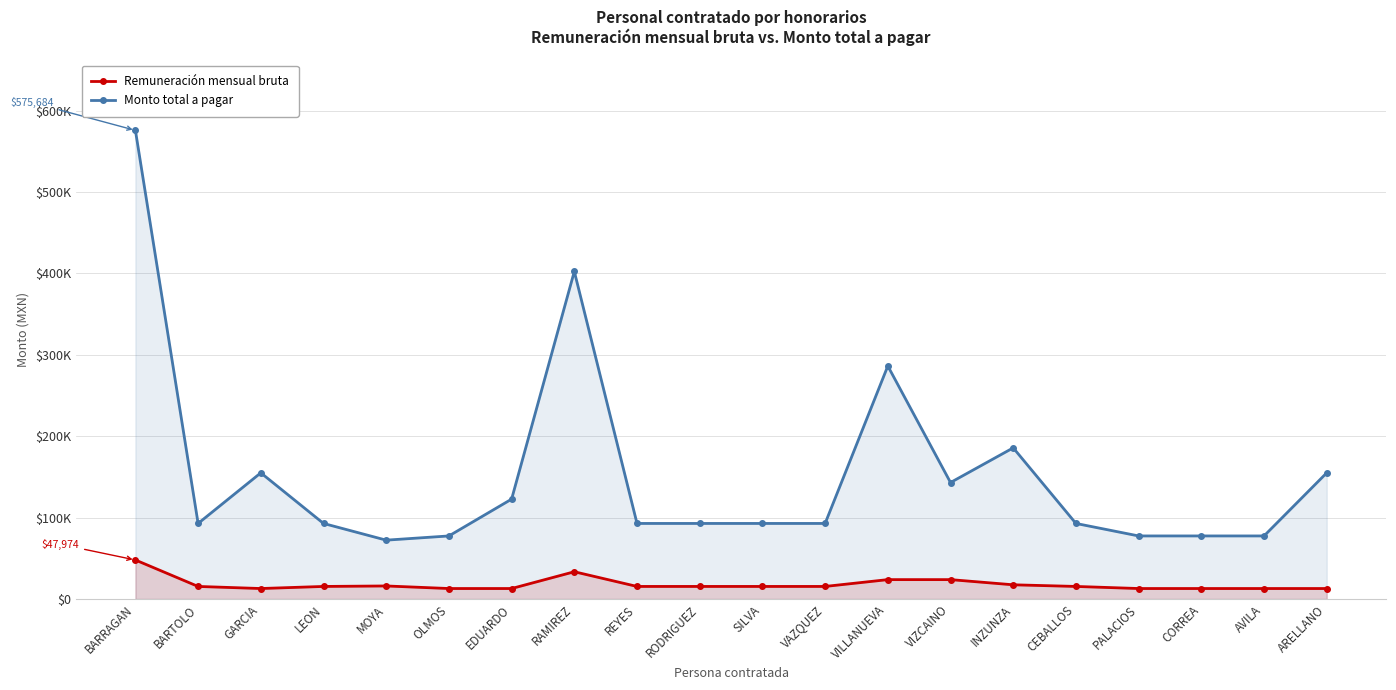

How many lines are shown in the chart?

2